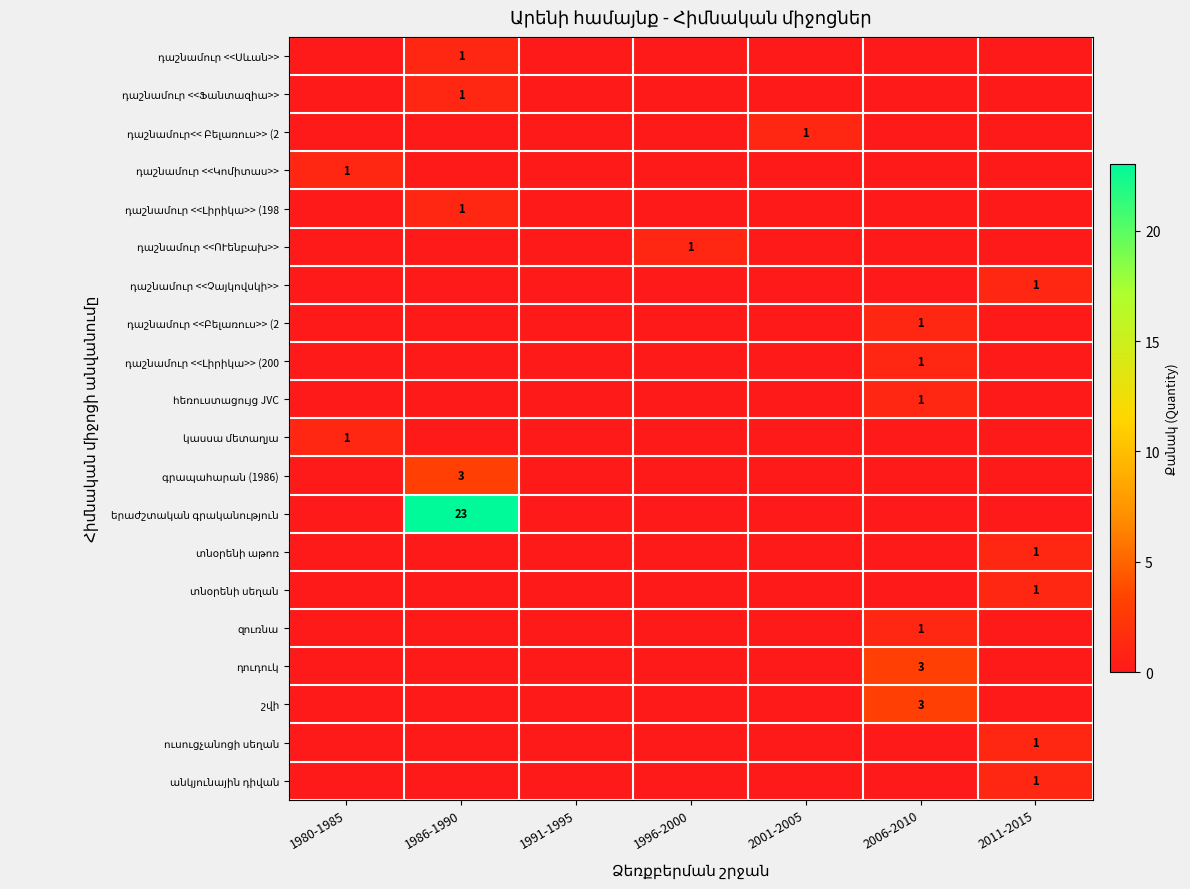

At which category is the sum across all series the highest?

1986-1990